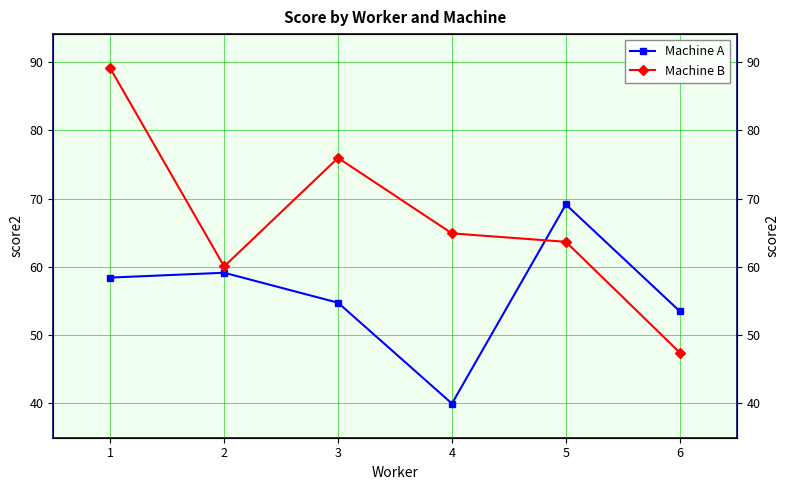

Where does the Machine B series first go above 64?

1